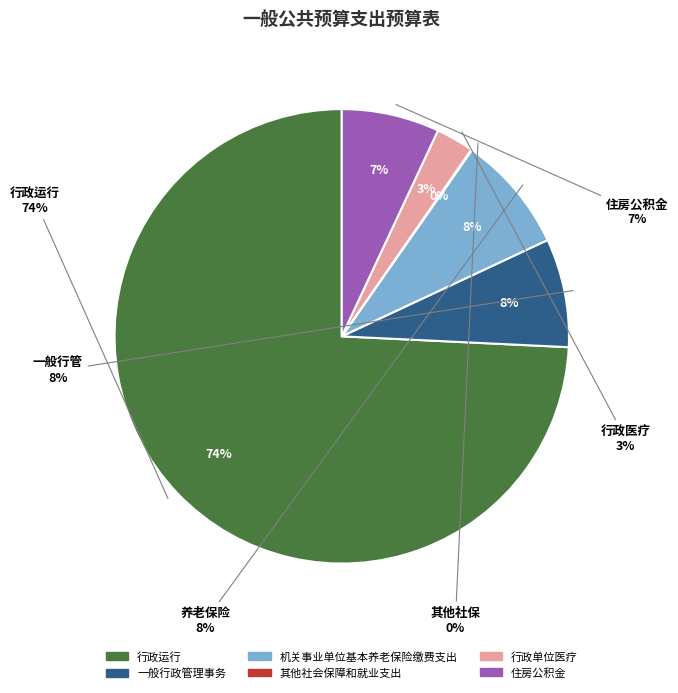

What is the change in value from 一般行政管理事务 to 其他社会保障和就业支出?

-16.6